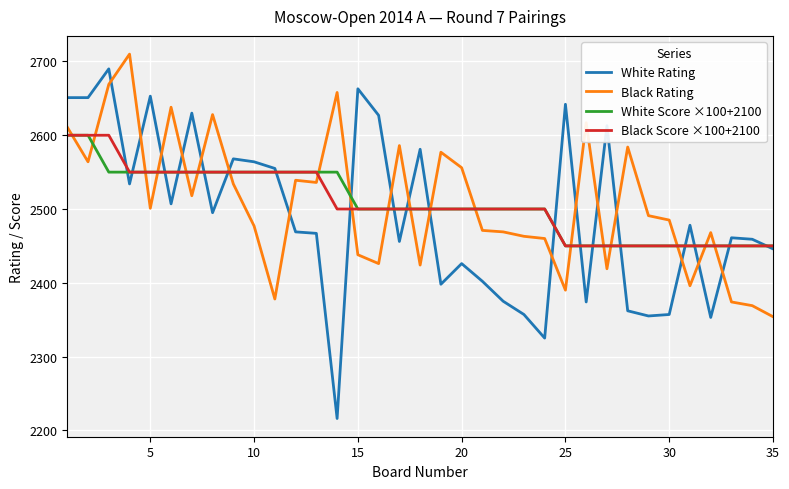

What is the highest value of the Black Rating series?

2710